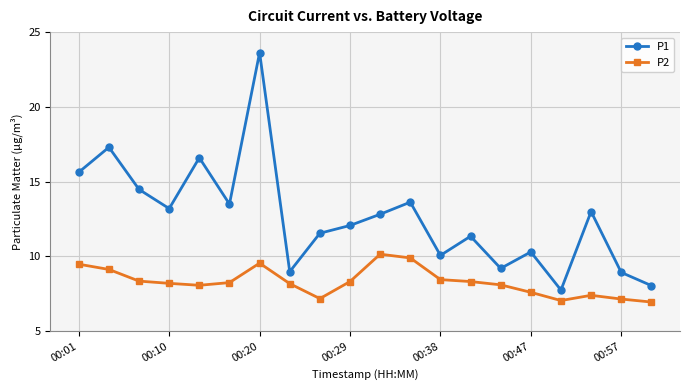

What is the value of the P2 point at the 7th from the left?

9.6